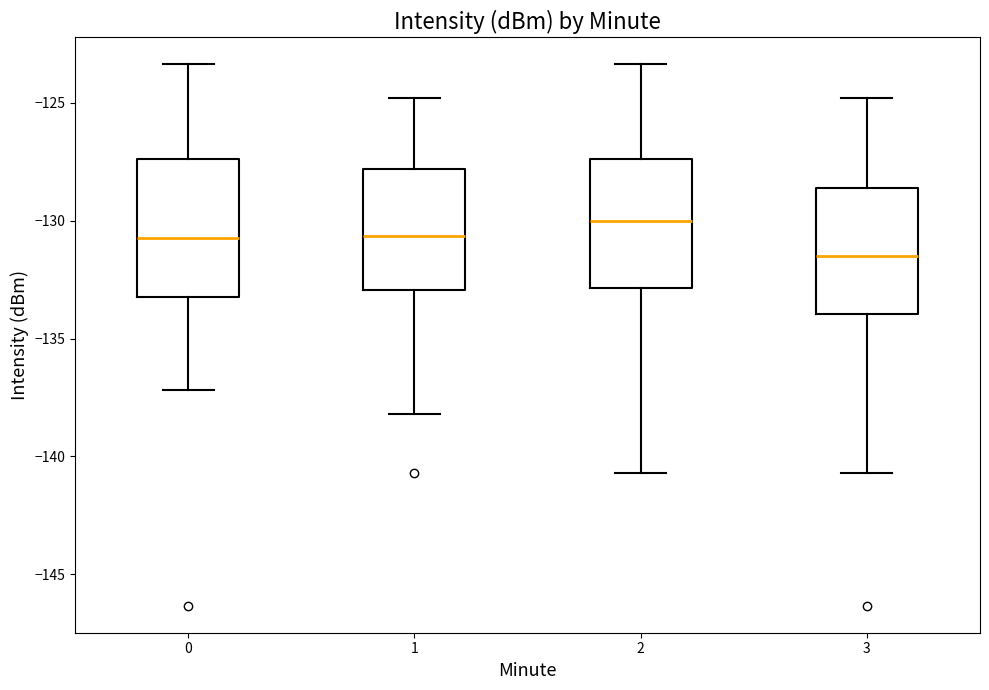

Which box's median line is the highest?

2